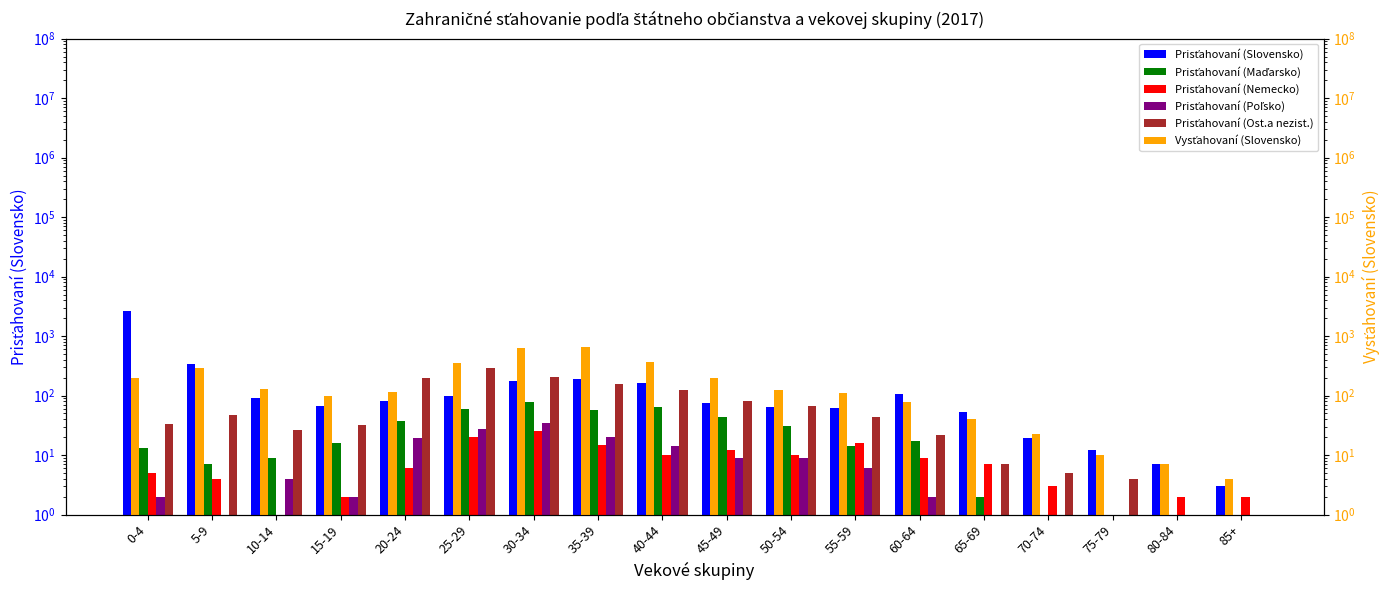

What position from the right is 20-24?

14